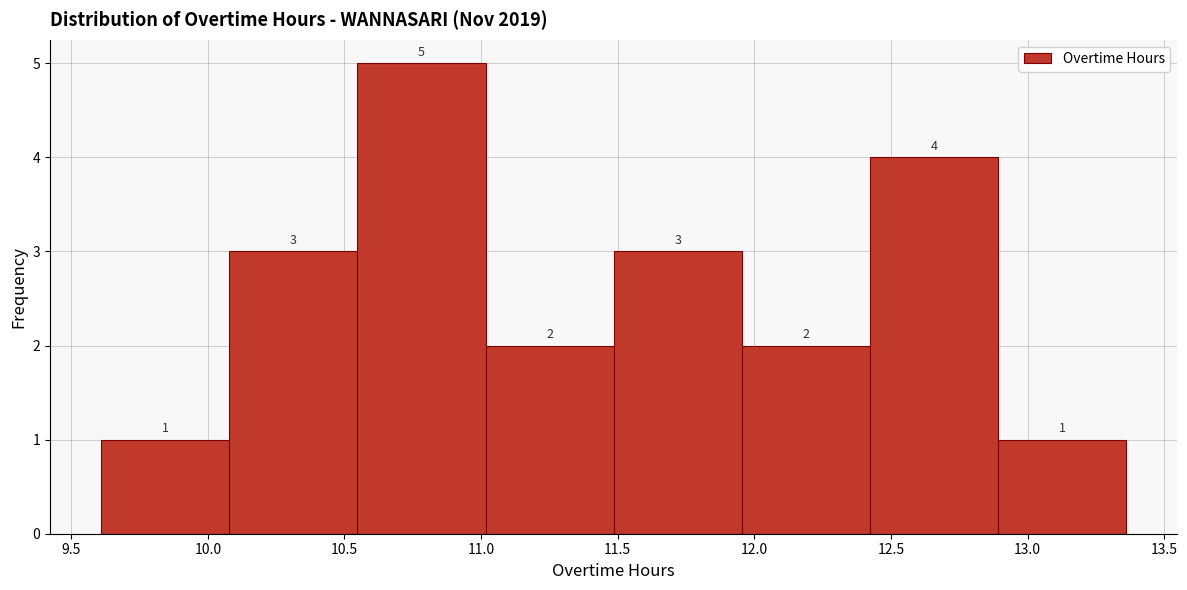

What is the height of the bar covering 11.95 to 12.40 on the x-axis? The bar edges are not printed on the chart, so give them approximately, as read against the axis.

2